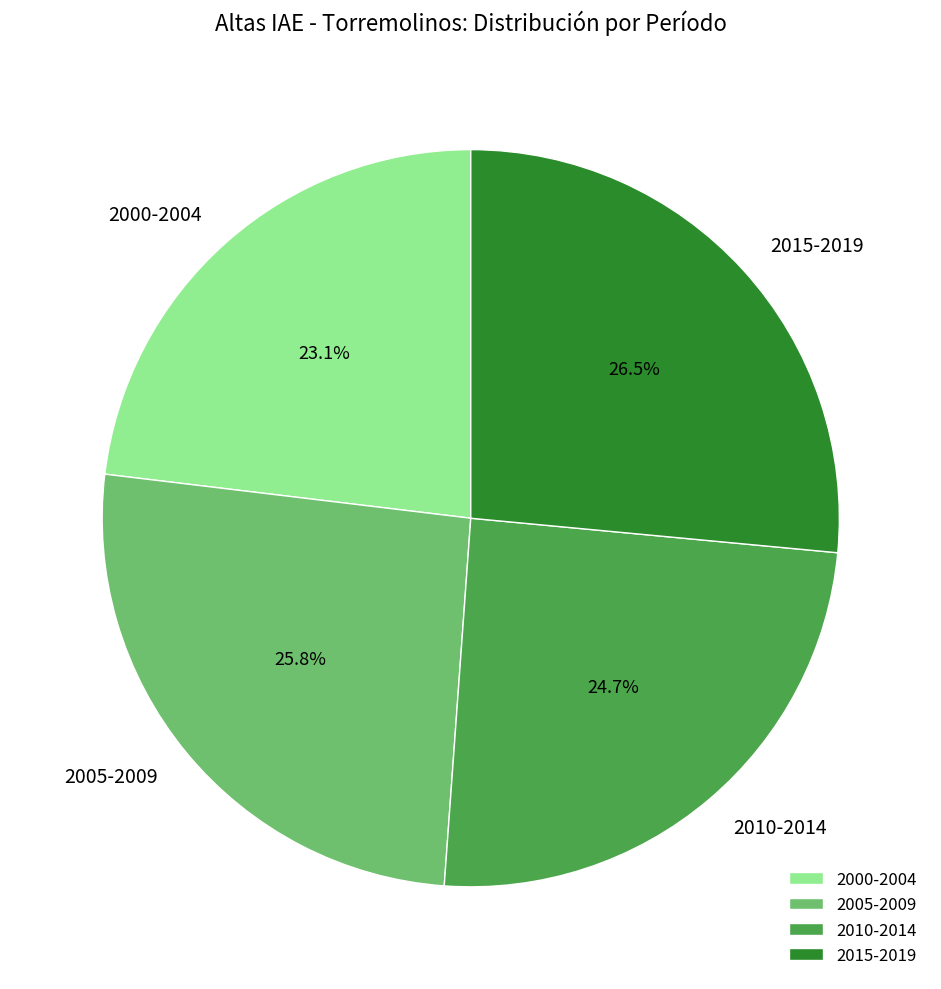

Rank the categories by value from lowest to highest.

2000-2004, 2010-2014, 2005-2009, 2015-2019